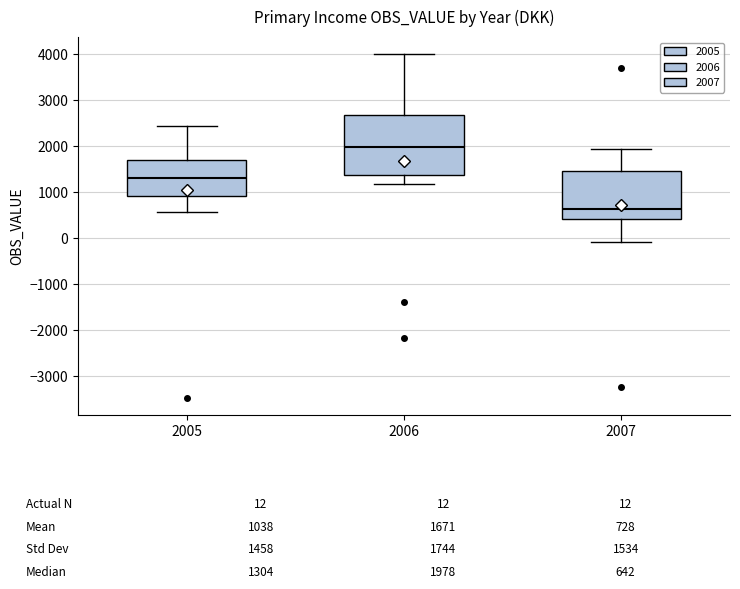

Which box has the lowest median line?

2007